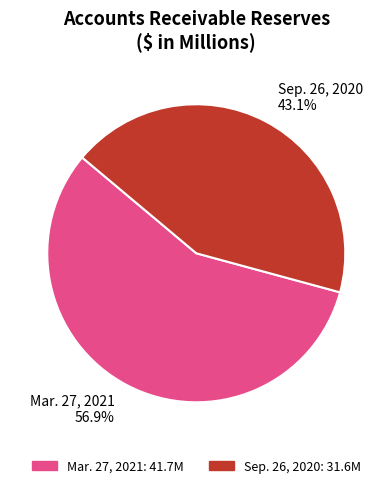

Which slice is the largest?

Mar. 27, 2021